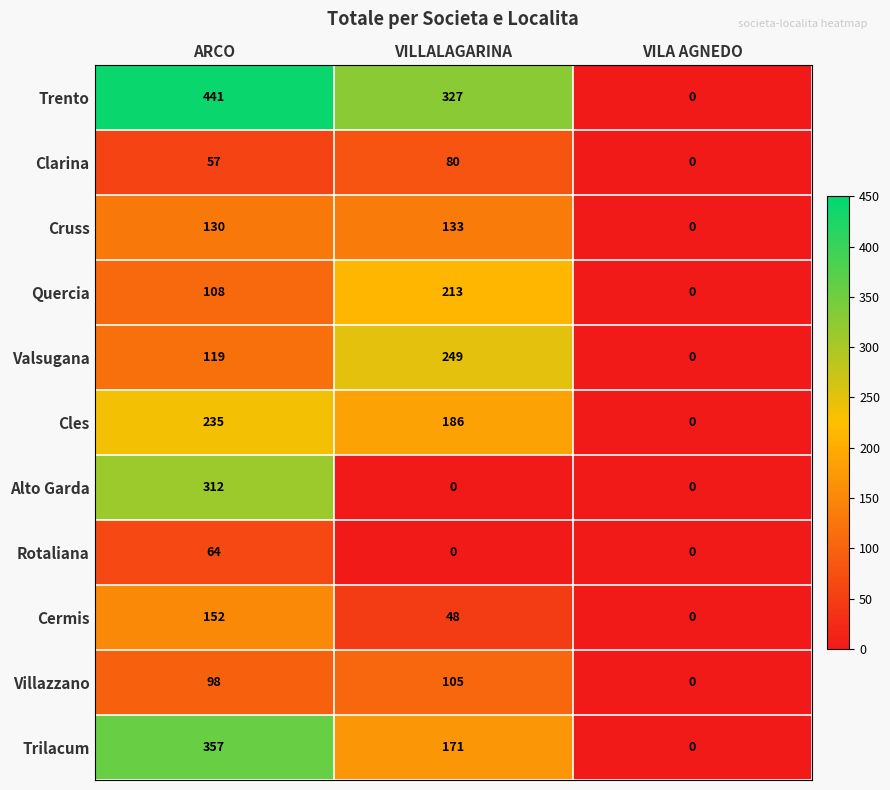

Which category has the highest value across all series?

ARCO